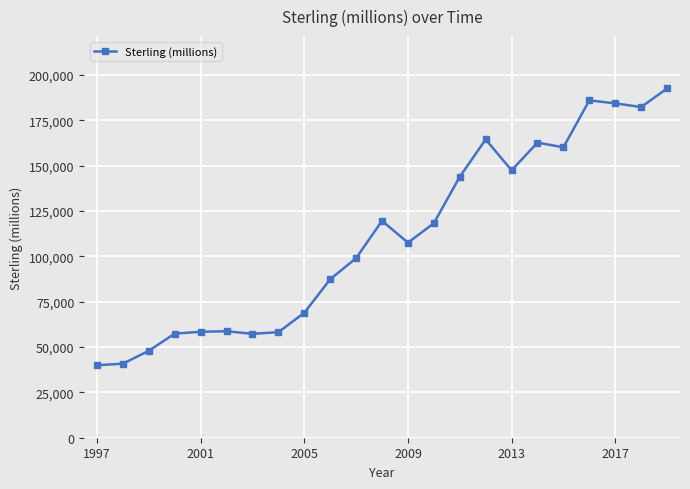

What is the value of the 13th point from the left?

107482